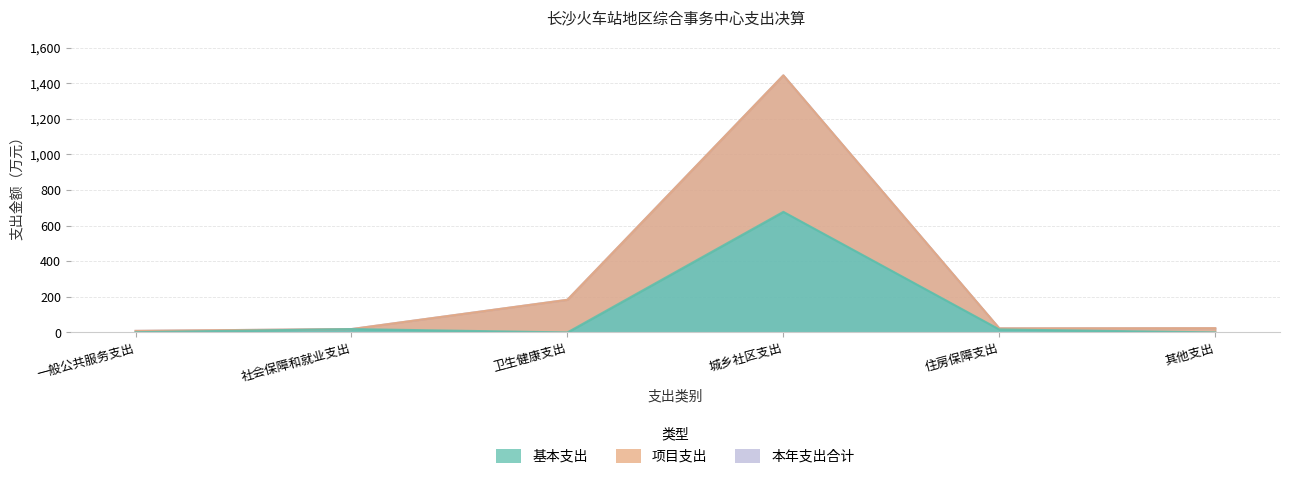

True or false: 基本支出 and 本年支出合计 cross at least once.

False